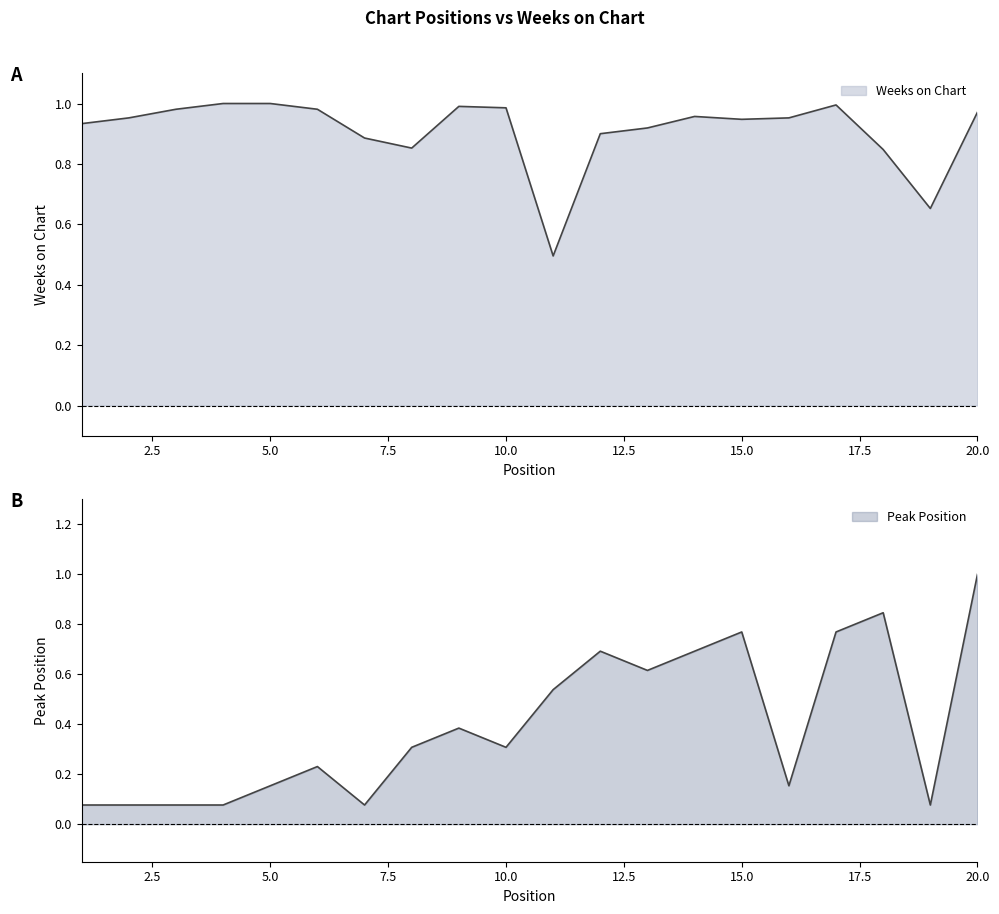

Which category has the highest value in the Weeks on Chart series?

4